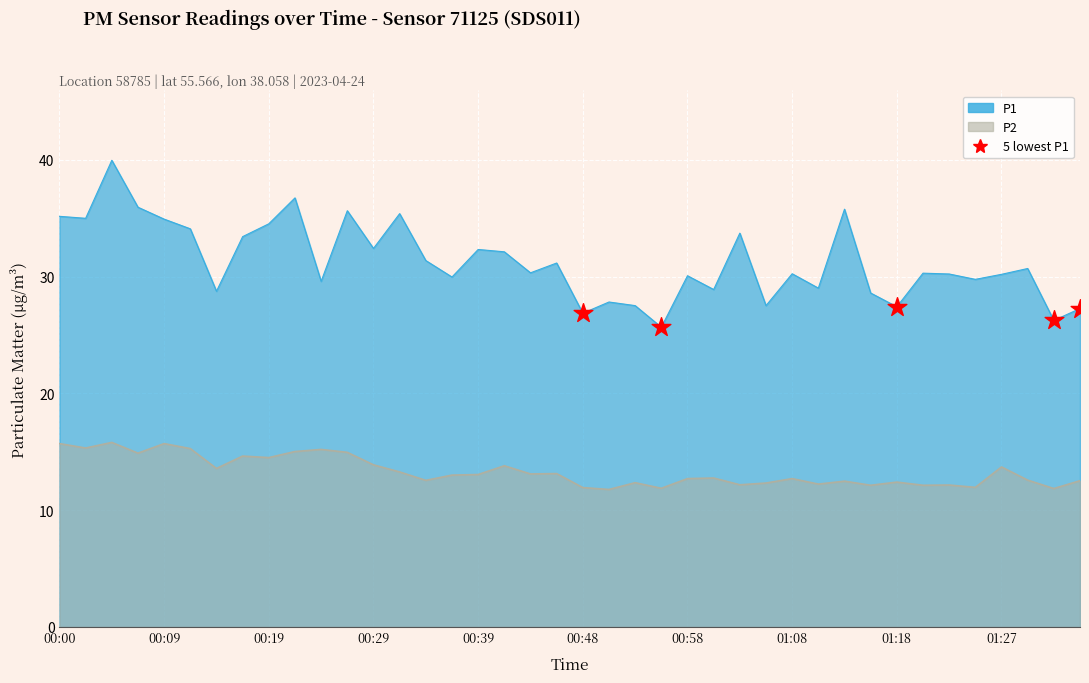

Approximately how many times larger is the value at 00:48 compared to 01:18?

1.0